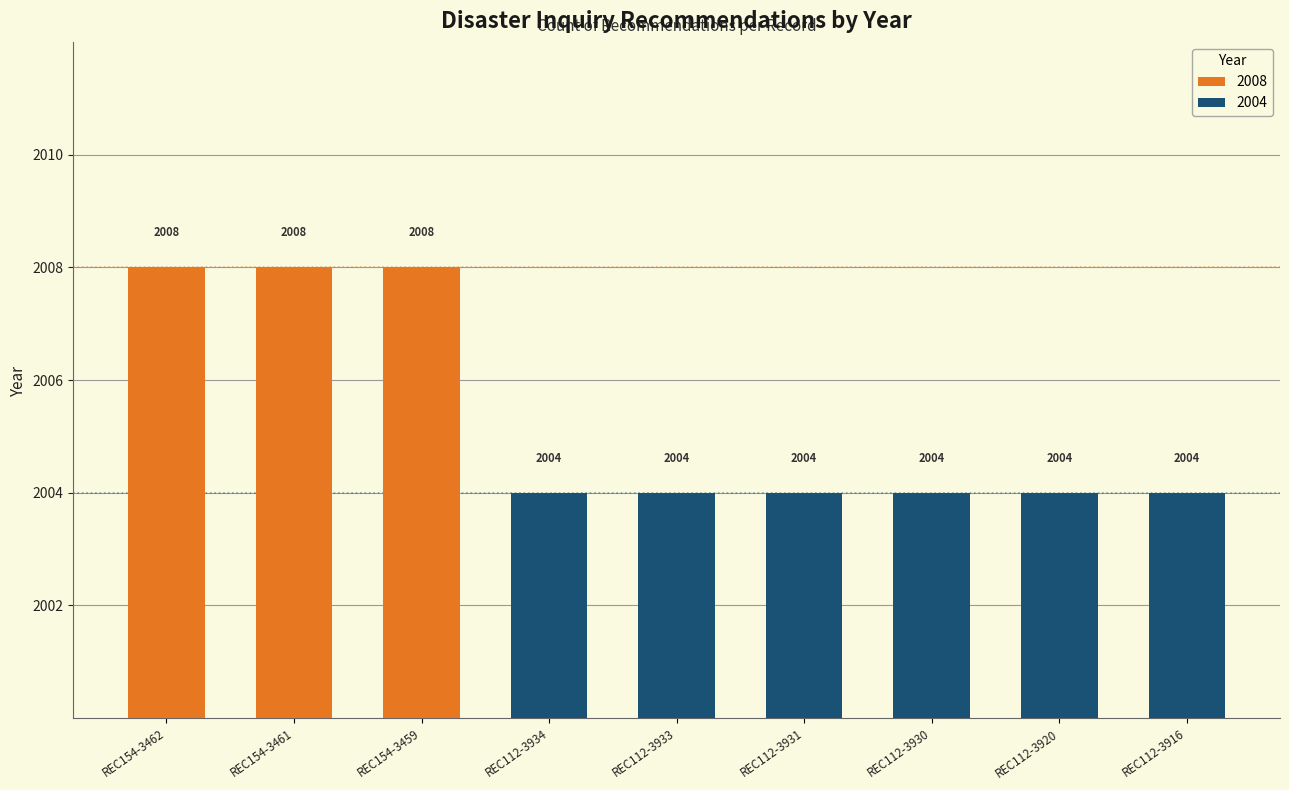

Which has a higher value, REC112-3933 or REC112-3920?

REC112-3933